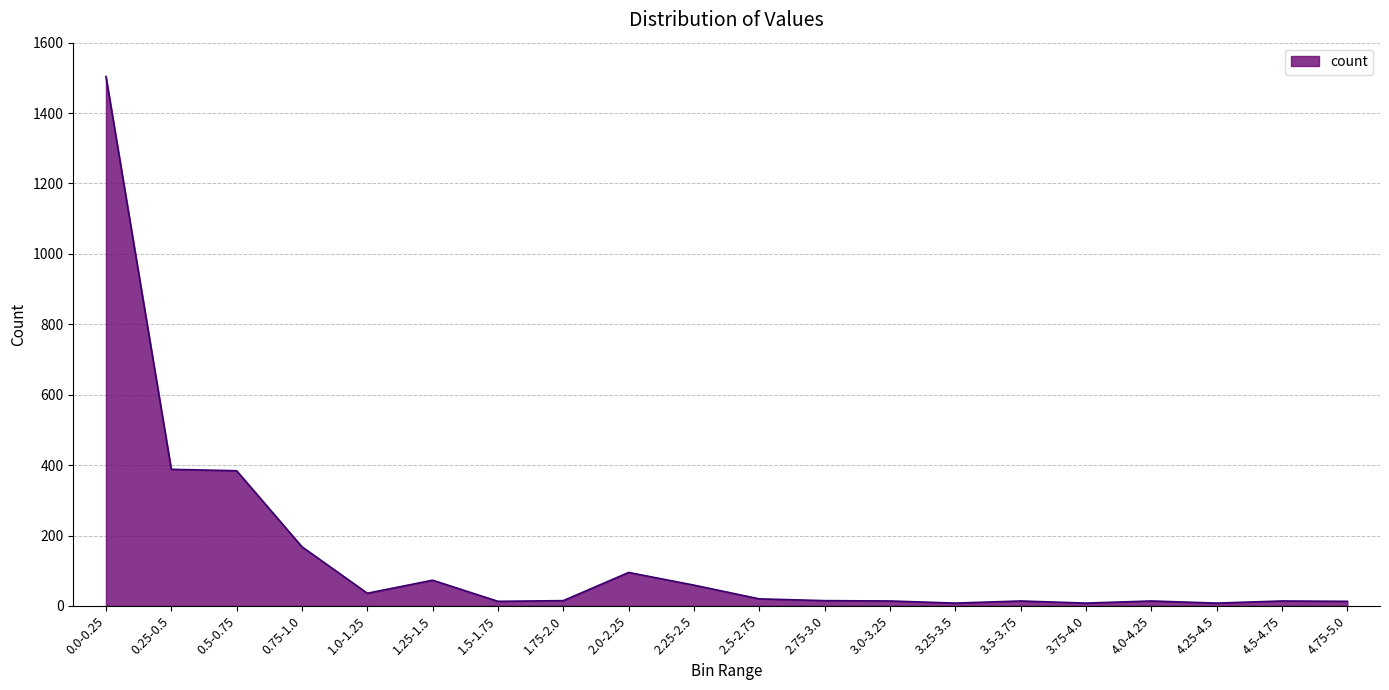

What is the greatest value displayed?

1504